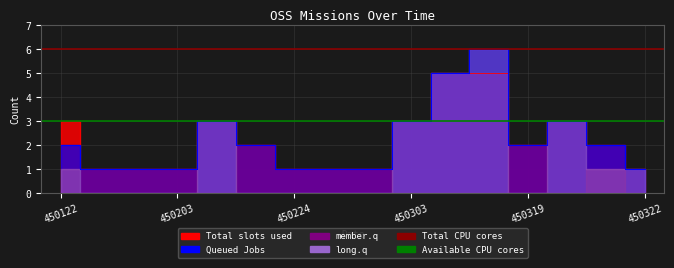

True or false: Available CPU cores has a value of 3 at 450122.

True